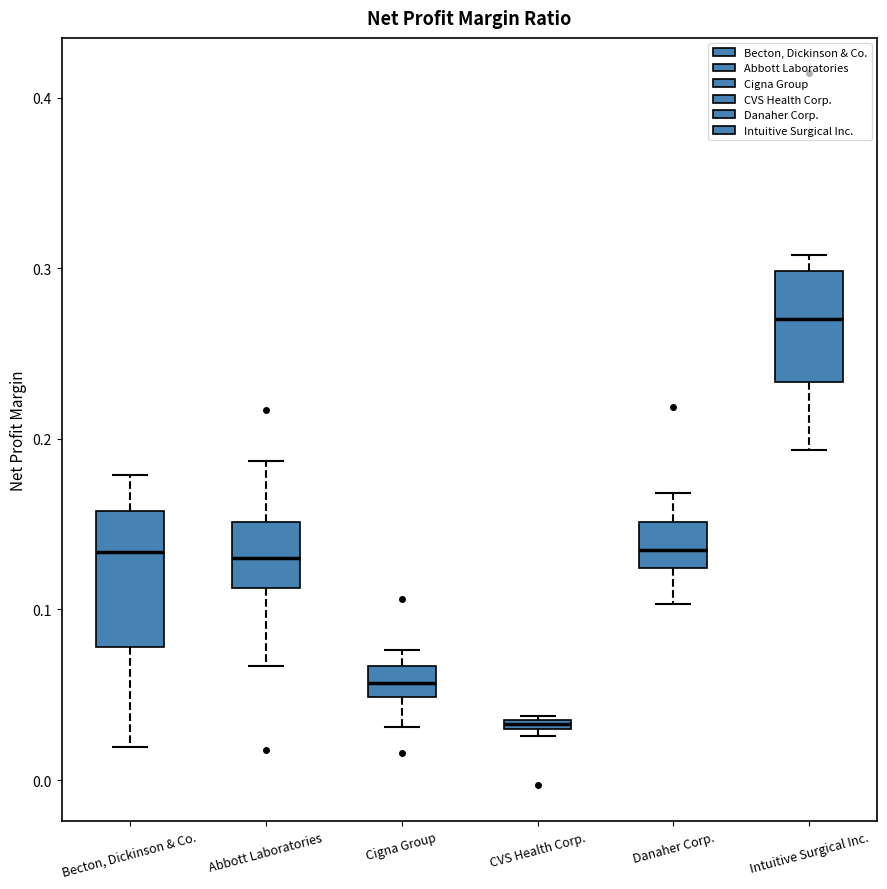

Where is the upper edge of the box for Cigna Group on the y-axis? The values are not printed on the chart, so give them approximately, as read against the axis.

0.07